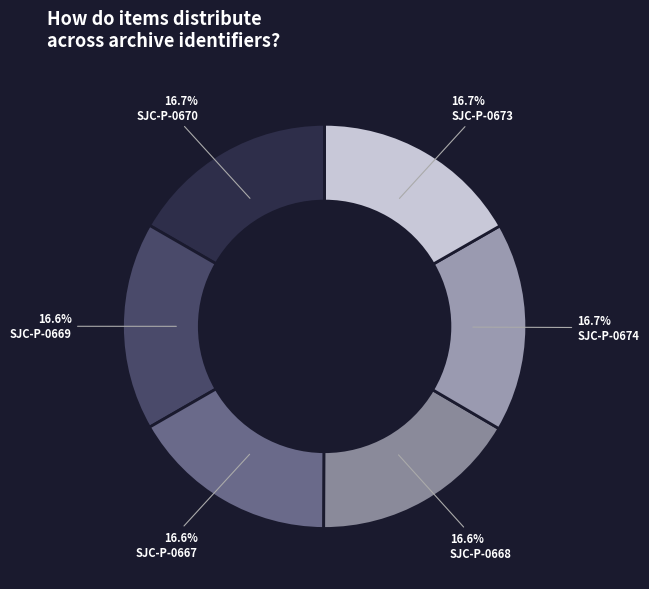

How many segments does this pie chart have?

6